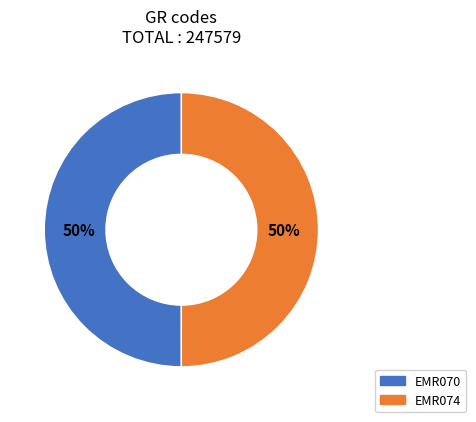

What percentage is the EMR074 slice, to the nearest percent?

50%